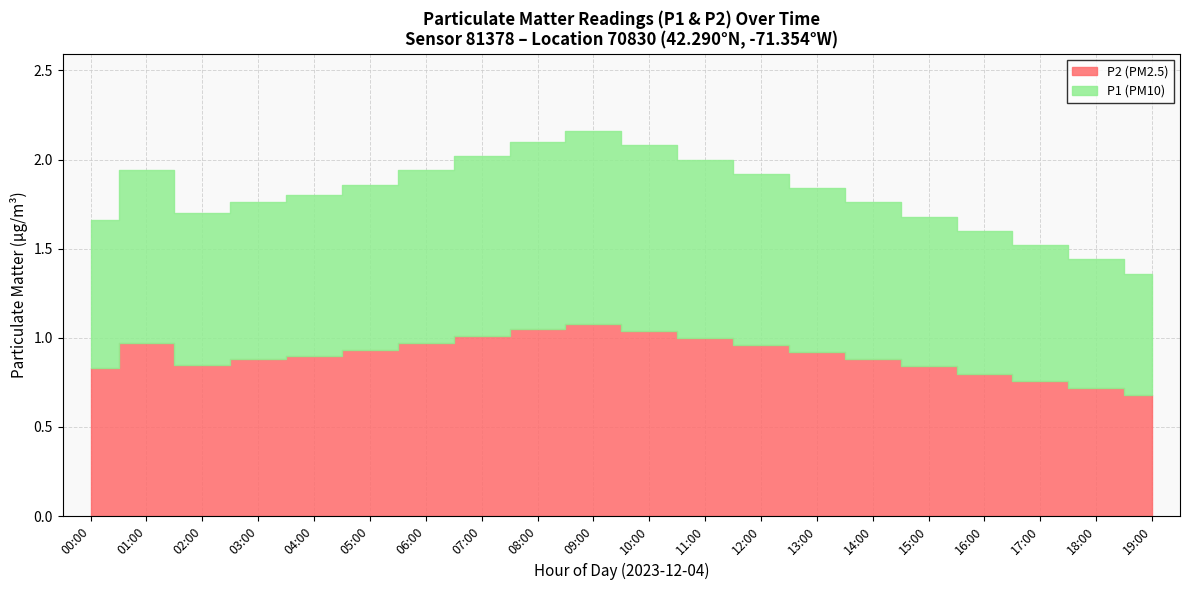

What is the label of the 6th point from the right?

14:00